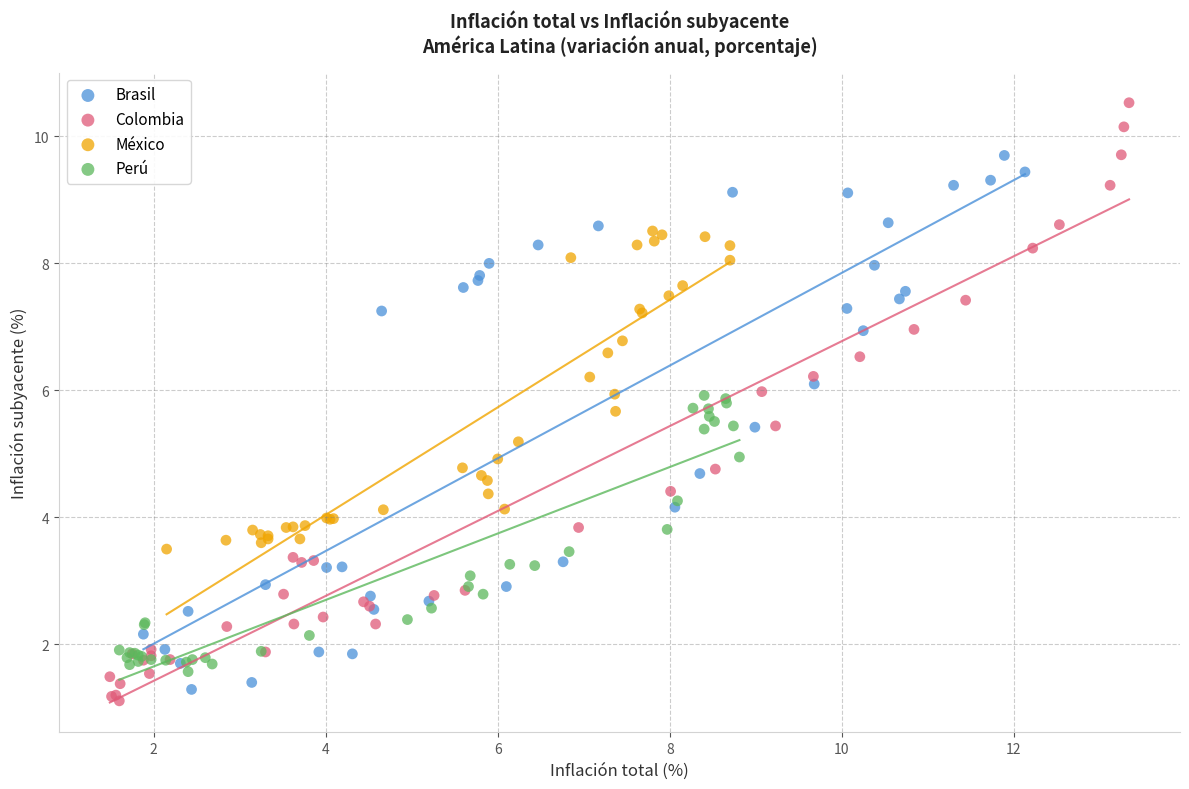

Which series reaches the minimum Y coordinate?

Colombia